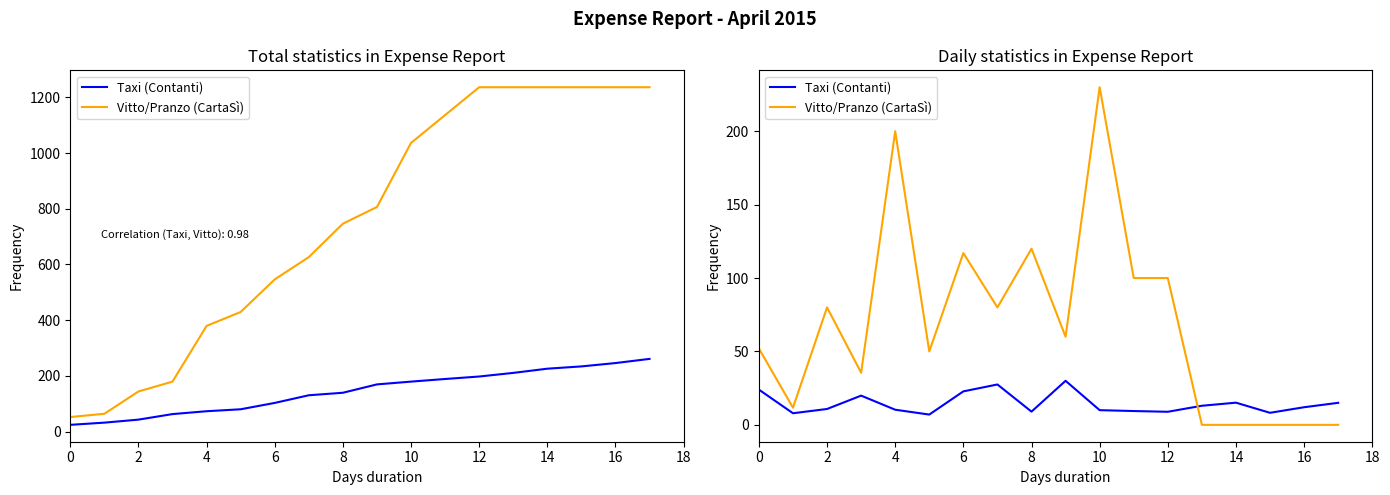

Which series has the largest range (max minus min)?

Vitto/Pranzo (CartaSì)